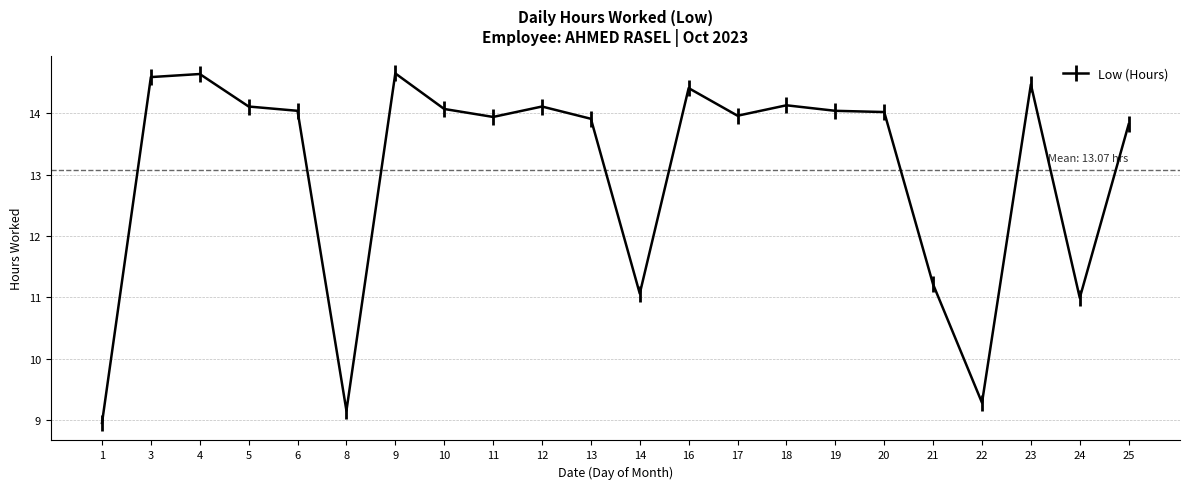

What is the maximum value shown in the chart?

14.7